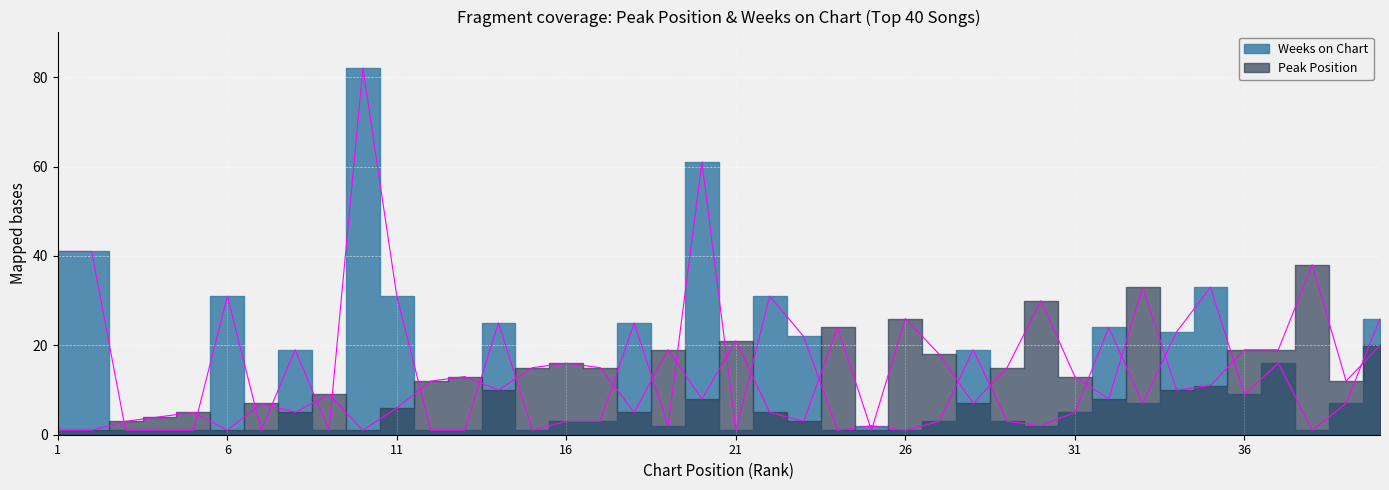

What is the sum of the Peak Position values at 30 and 3?

33